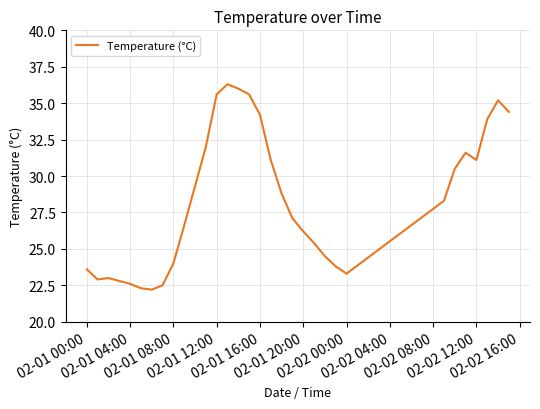

What is the difference between the maximum and minimum values?

14.1